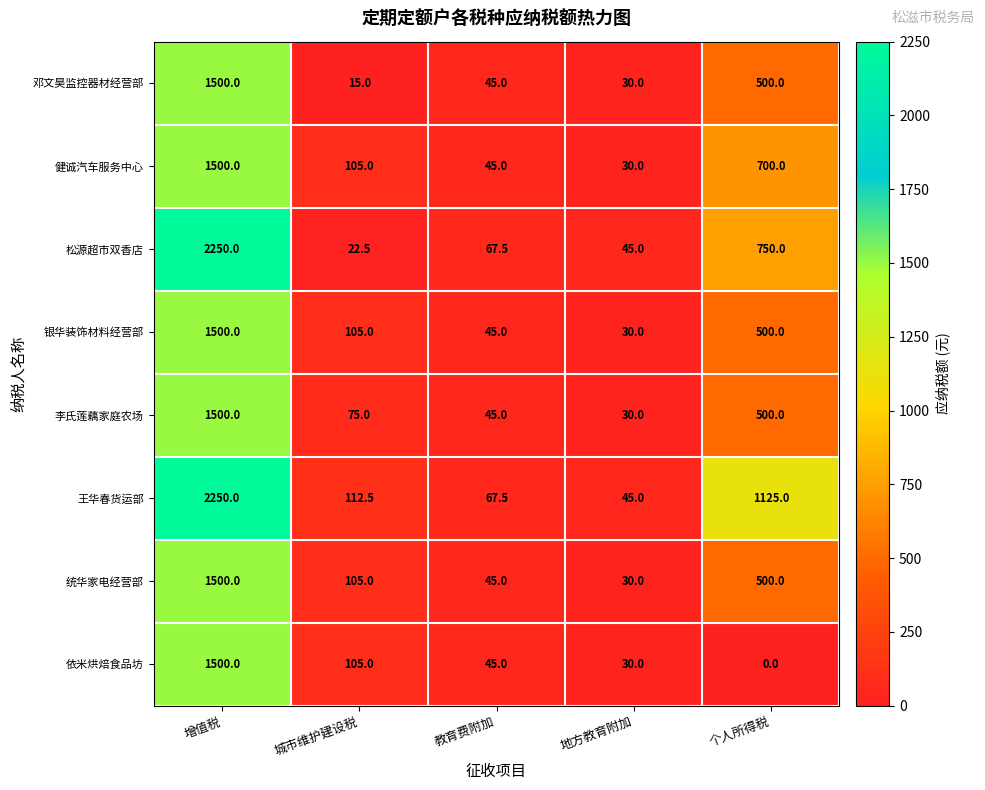

Which series has the largest total across all categories?

王华春货运部